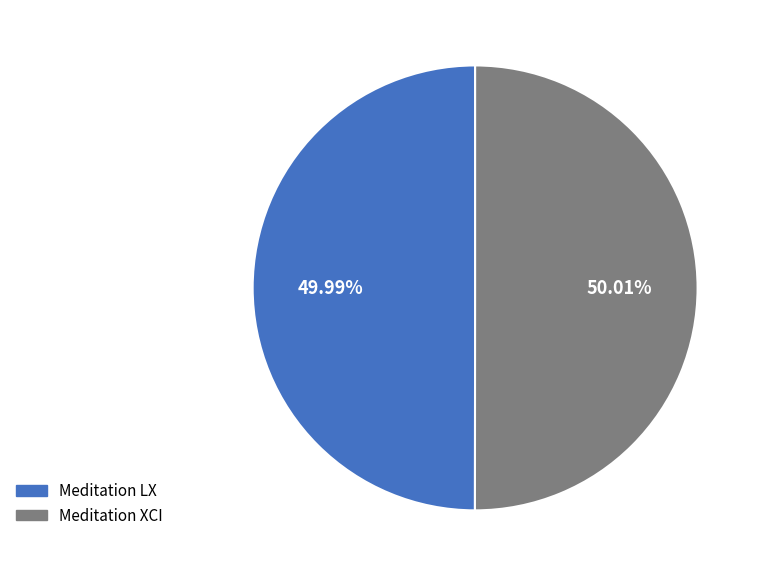

What portion of the pie excludes Meditation XCI?

50.0%